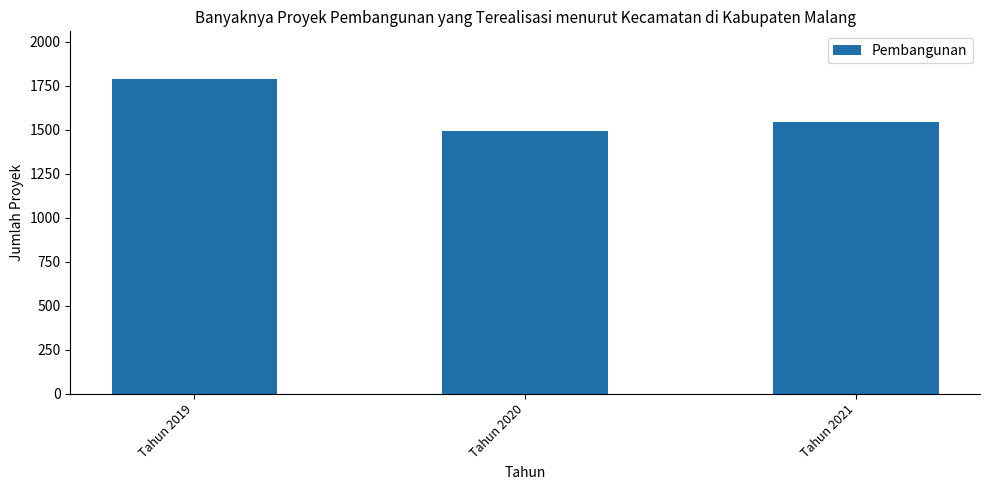

Reading left to right, transcribe all the data shown in this chart.

Tahun 2019=1790	Tahun 2020=1494	Tahun 2021=1544